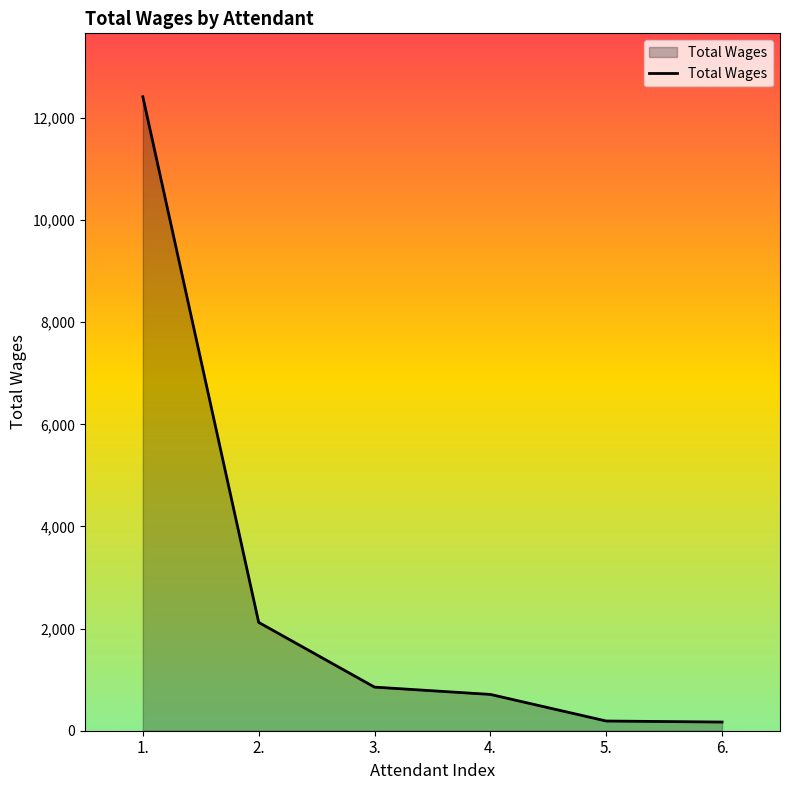

How many values are below 854?

3